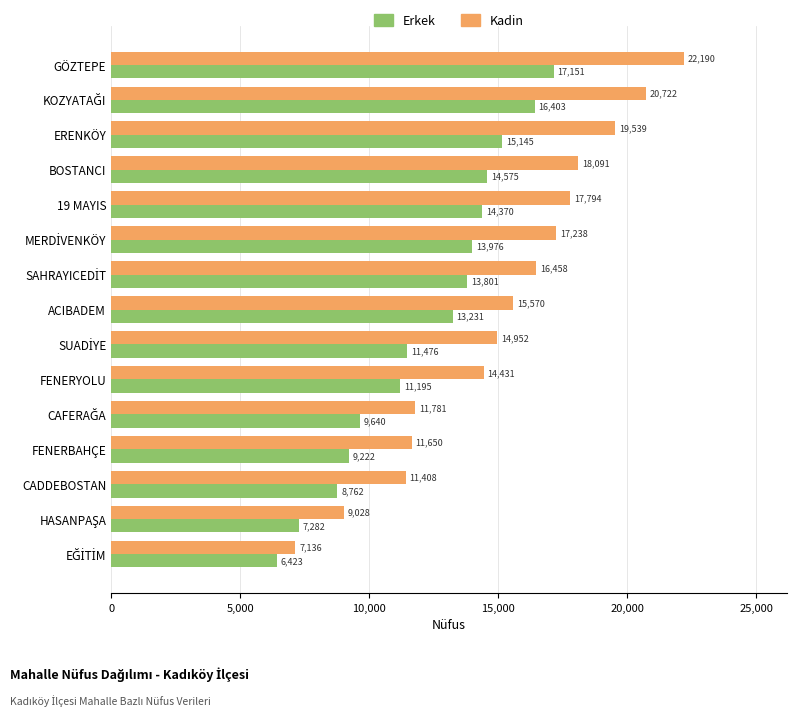

What is the difference between the second highest and second lowest values in the Erkek series?

9121